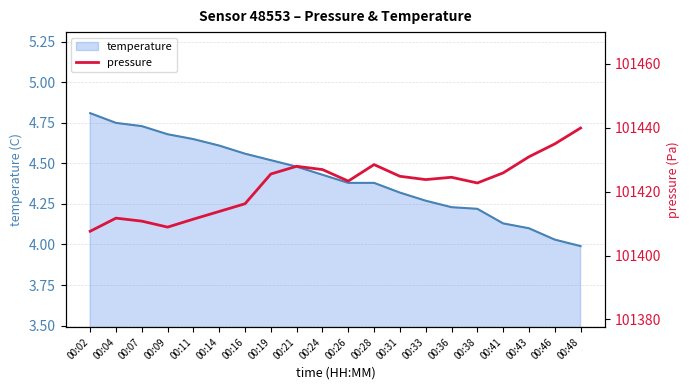

Reading right to left, transcribe all the data shown in this chart.

101439.9	101434.9	101430.9	101425.8	101422.7	101424.5	101423.8	101424.8	101428.4	101423.3	101426.9	101427.9	101425.5	101416.2	101413.8	101411.4	101408.9	101410.8	101411.7	101407.6